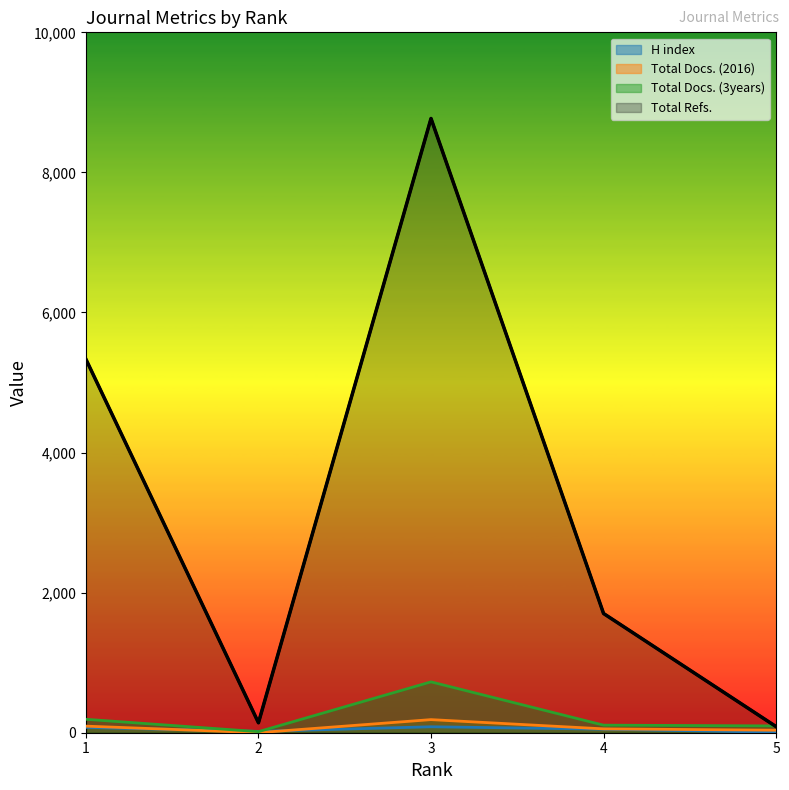

What is the value of the Total Docs. (3years) point at the 5th from the left?

97